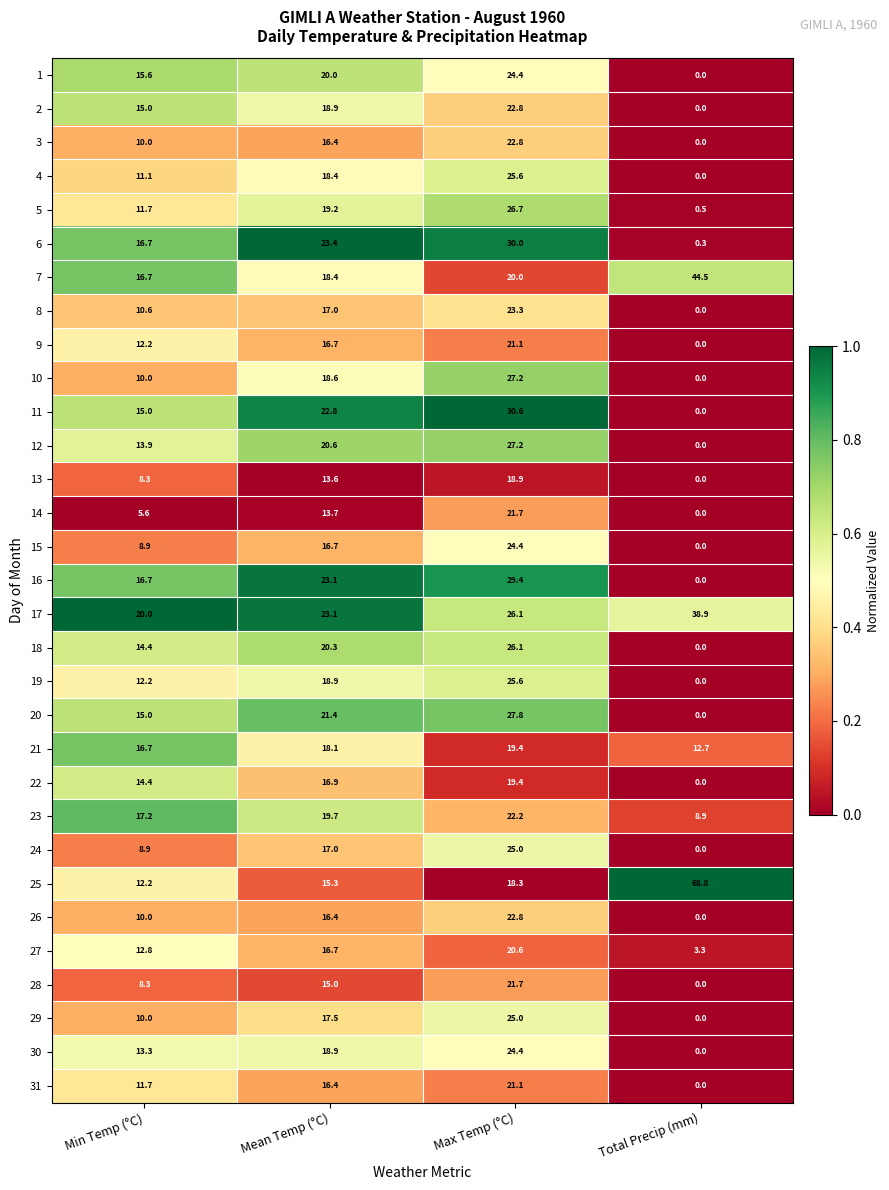

What is the lowest value of the 23 series?

8.9